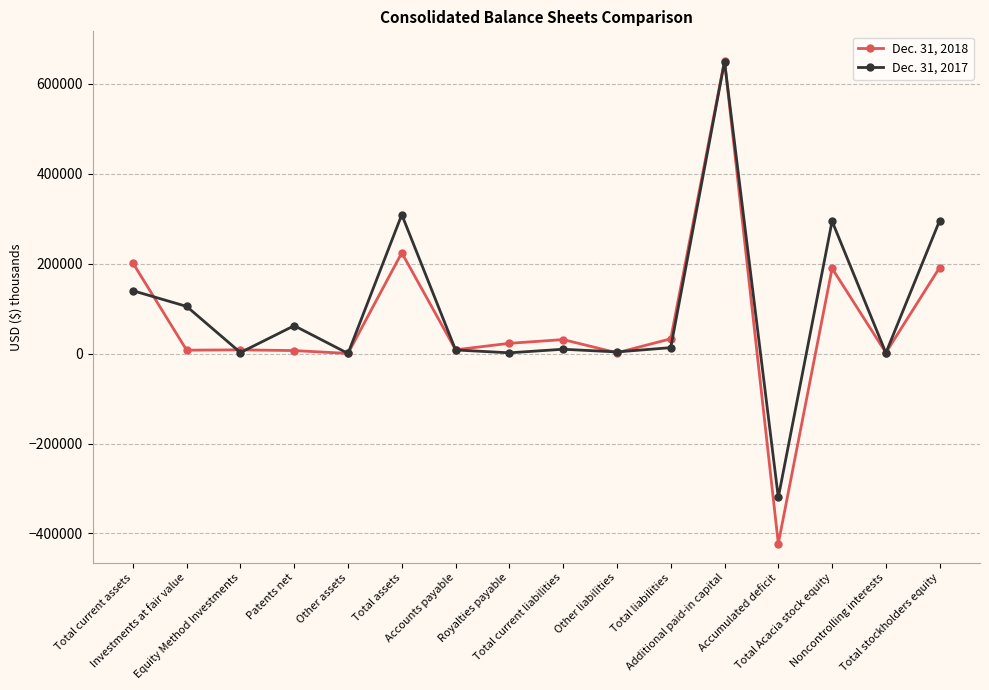

Rank the series by their maximum value, from highest to lowest.

Dec. 31, 2018, Dec. 31, 2017